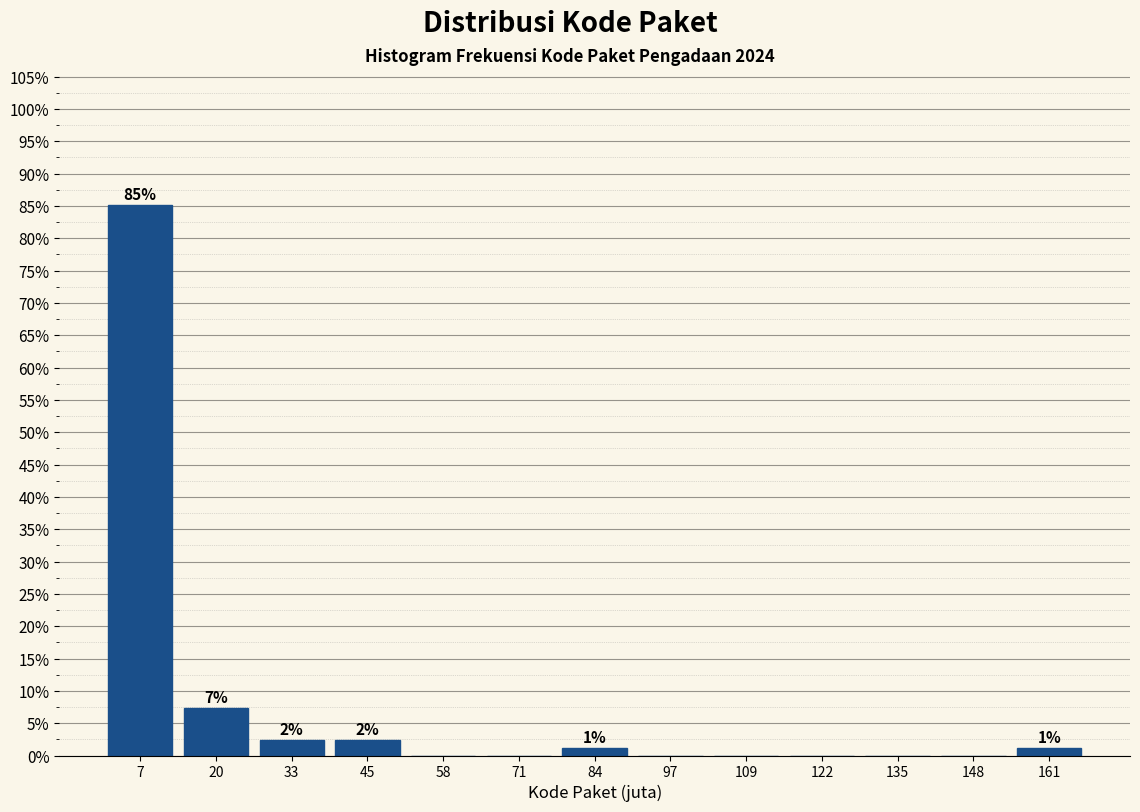

What is the change in value from 7 to 20?

-77.8